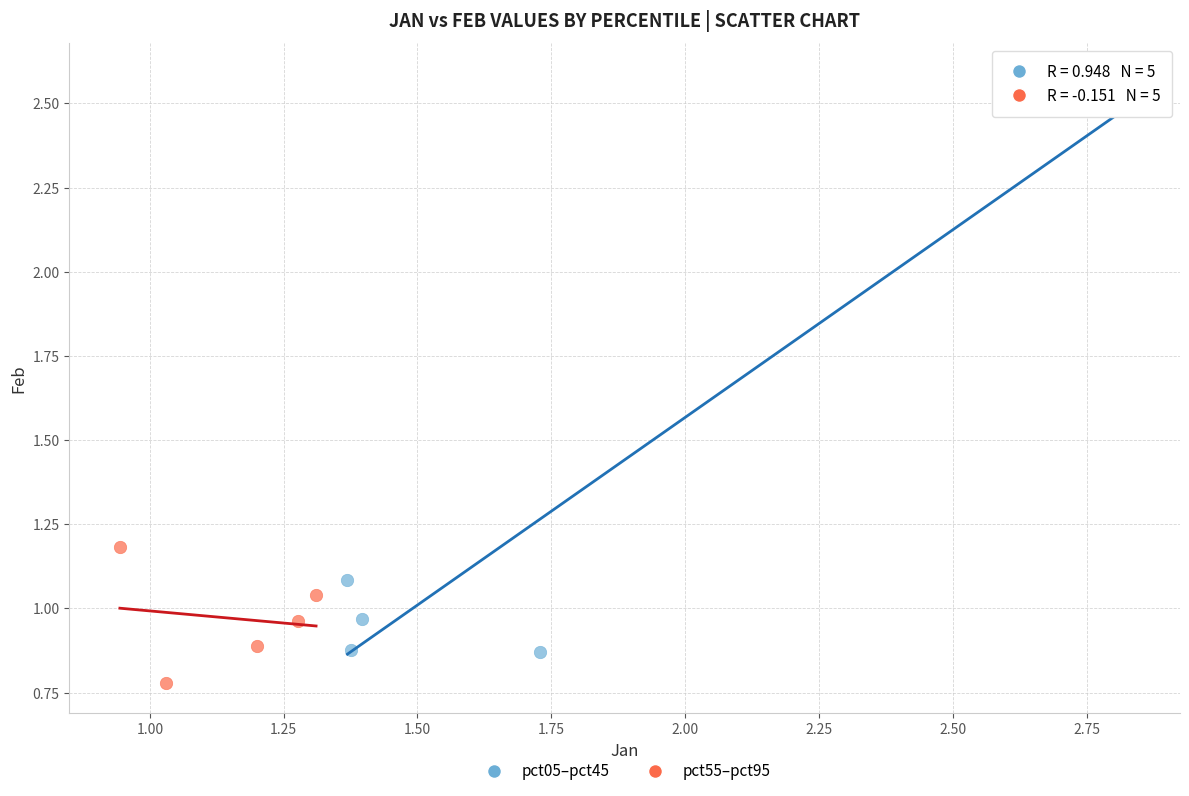

Which series reaches the maximum Y coordinate?

pct05–pct45